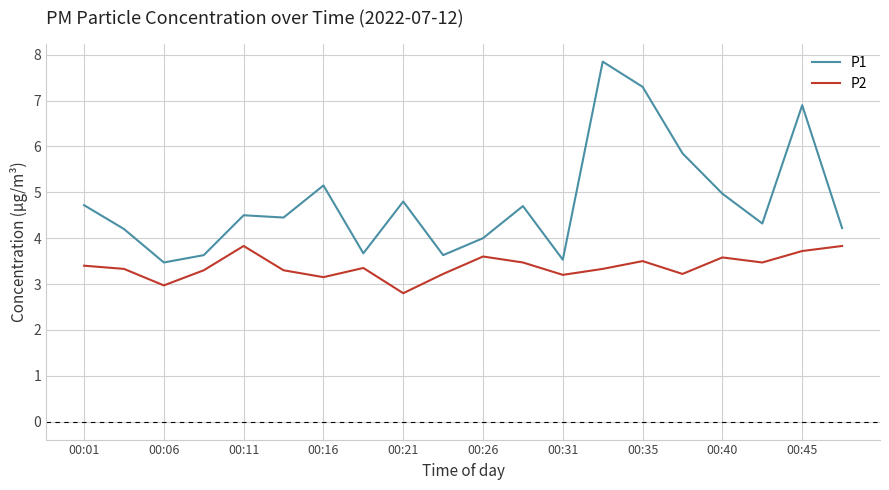

What is the minimum value shown in the chart?

2.8